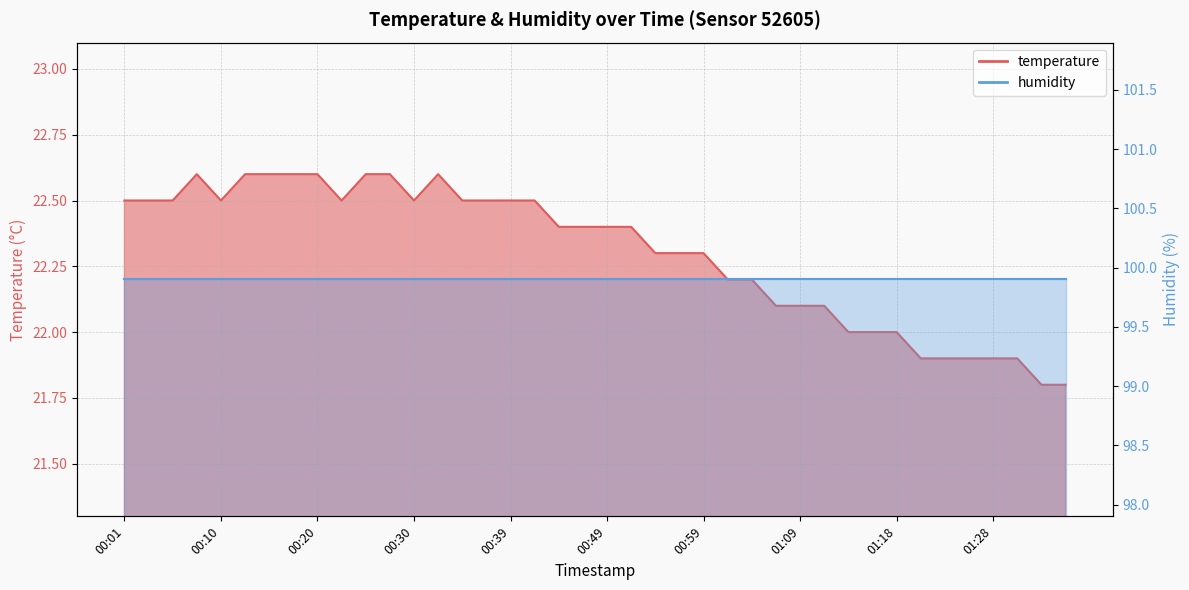

The value at 01:04 is 11.6. True or false?

False